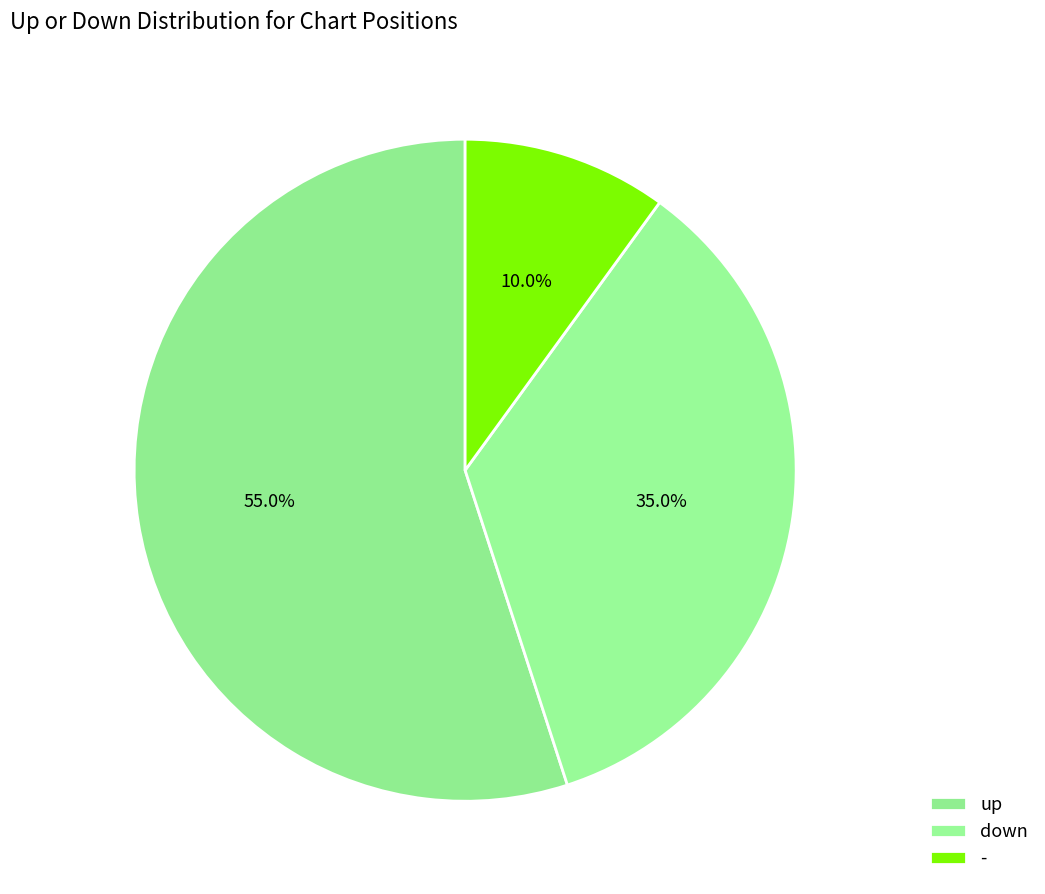

Which slice is the largest?

up